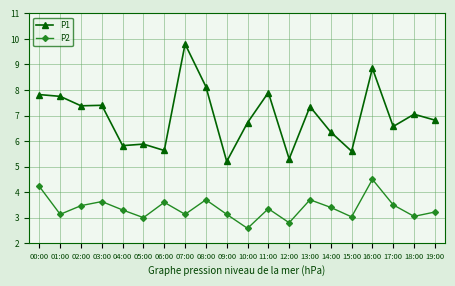

What are all the series names shown in the legend?

P1, P2